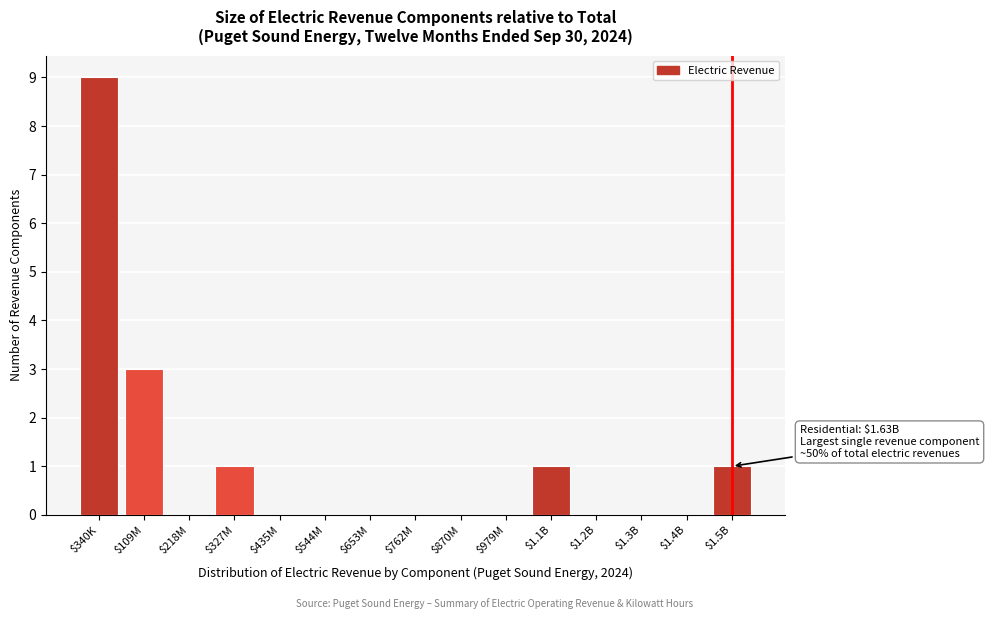

Is it true that the value at $1.5B is 1?

True